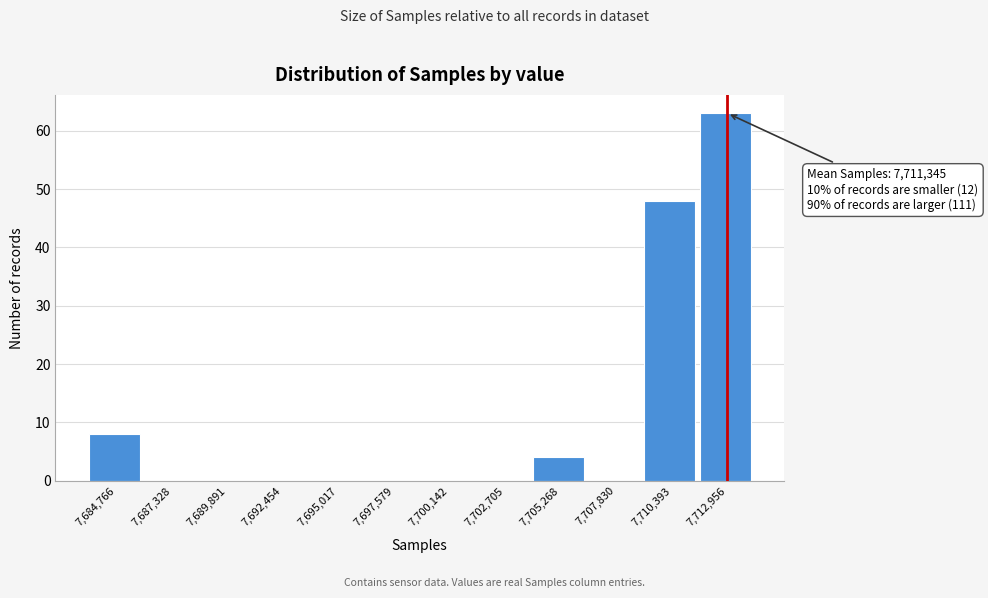

Reading left to right, transcribe all the data shown in this chart.

7,684,766=8	7,687,328=0	7,689,891=0	7,692,454=0	7,695,017=0	7,697,579=0	7,700,142=0	7,702,705=0	7,705,268=4	7,707,830=0	7,710,393=48	7,712,956=63